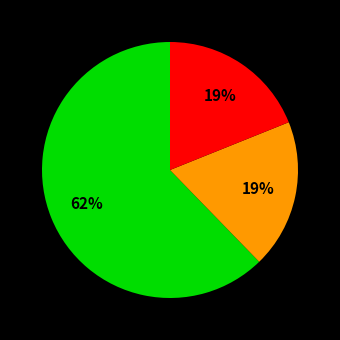

To the nearest percent, what is the difference between the largest and smallest slice percentages?

43%